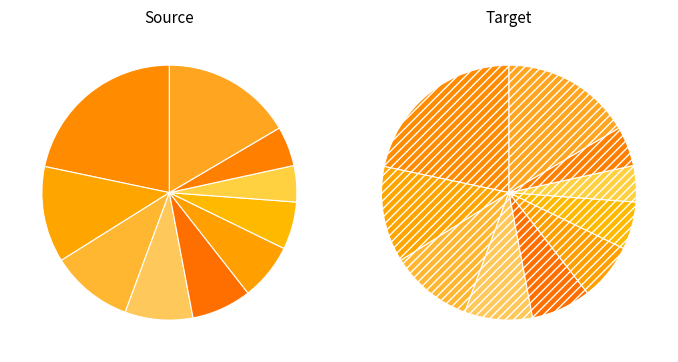

The pct95 slice represents 17% of the pie. True or false?

True